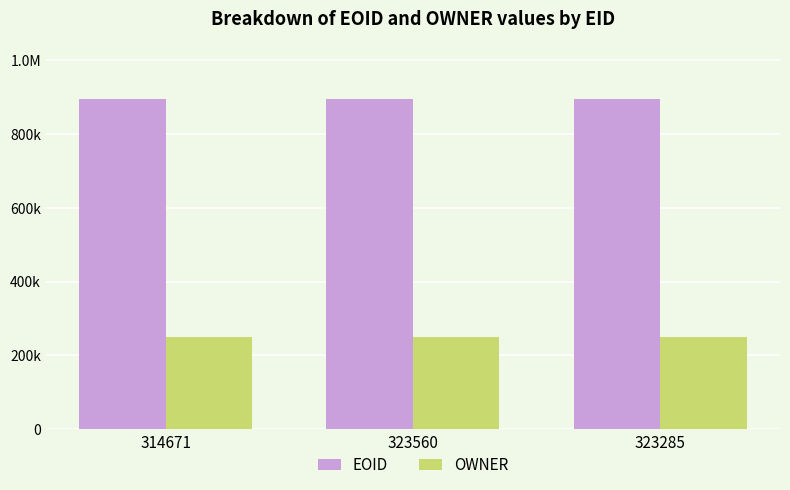

At which label is OWNER closest to 248921?

314671